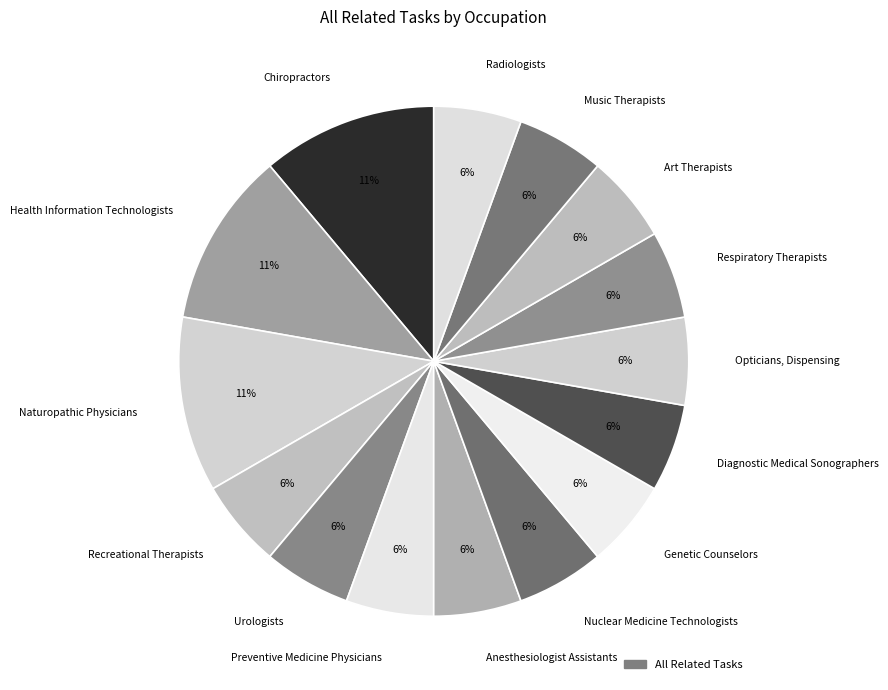

What is the ratio of the value at Preventive Medicine Physicians to the value at Genetic Counselors?

1.0